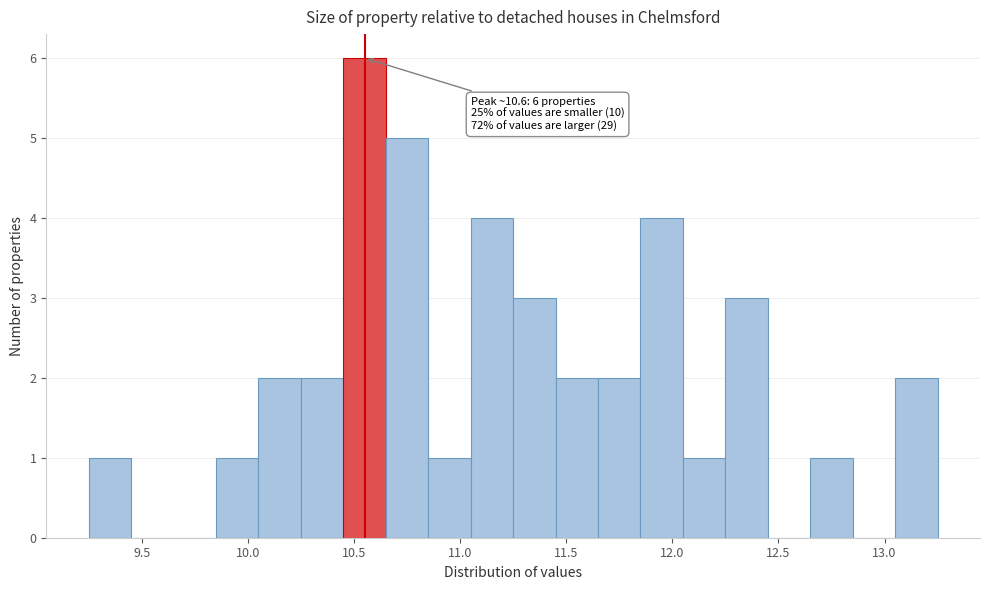

Over which range of the x-axis is the bar tallest?

10.45 to 10.65